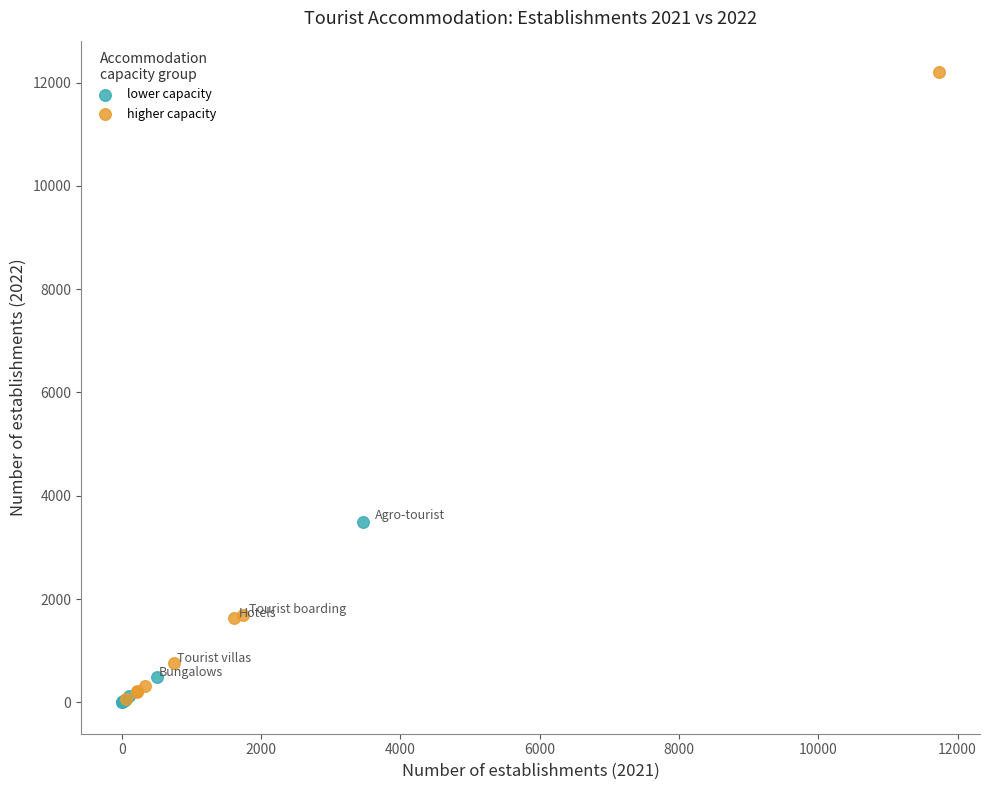

Which series reaches the maximum Y coordinate?

higher capacity